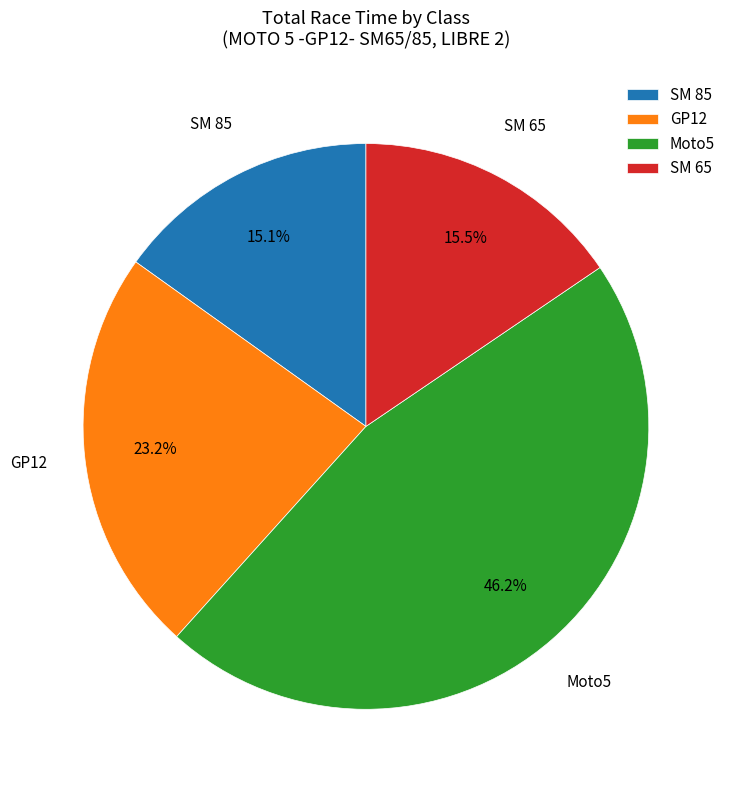

Which slice is the largest?

Moto5